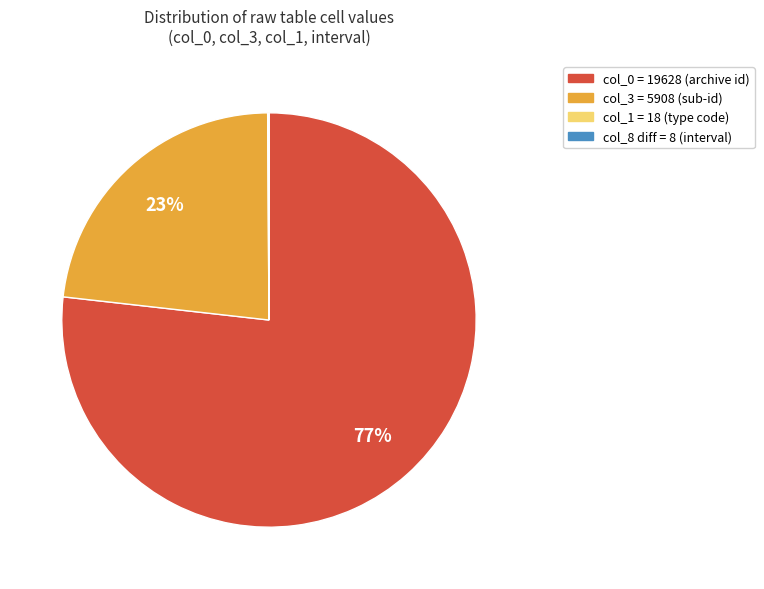

Is there any slice that represents more than half of the pie?

Yes